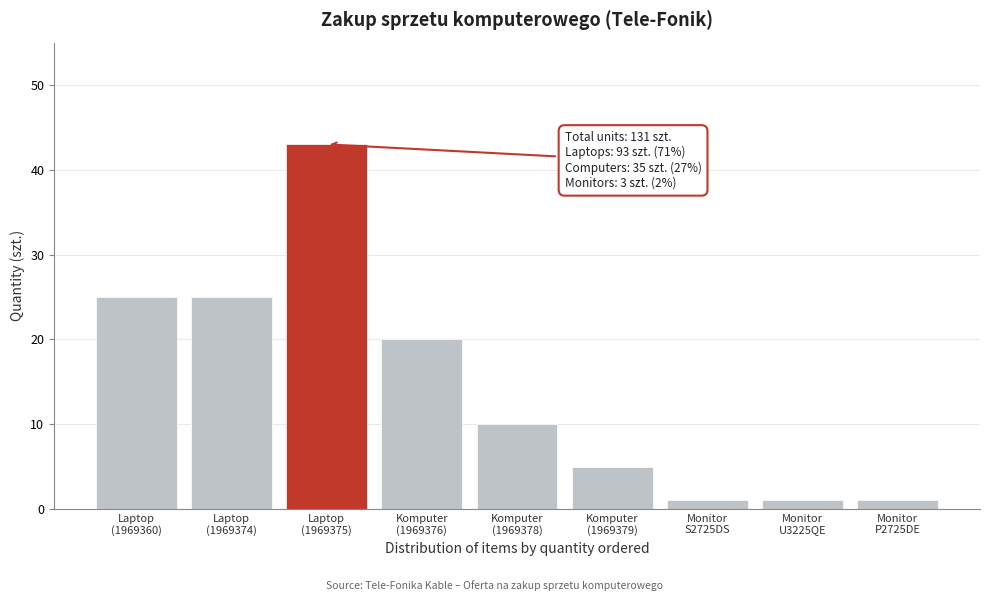

Reading left to right, transcribe all the data shown in this chart.

25	25	43	20	10	5	1	1	1